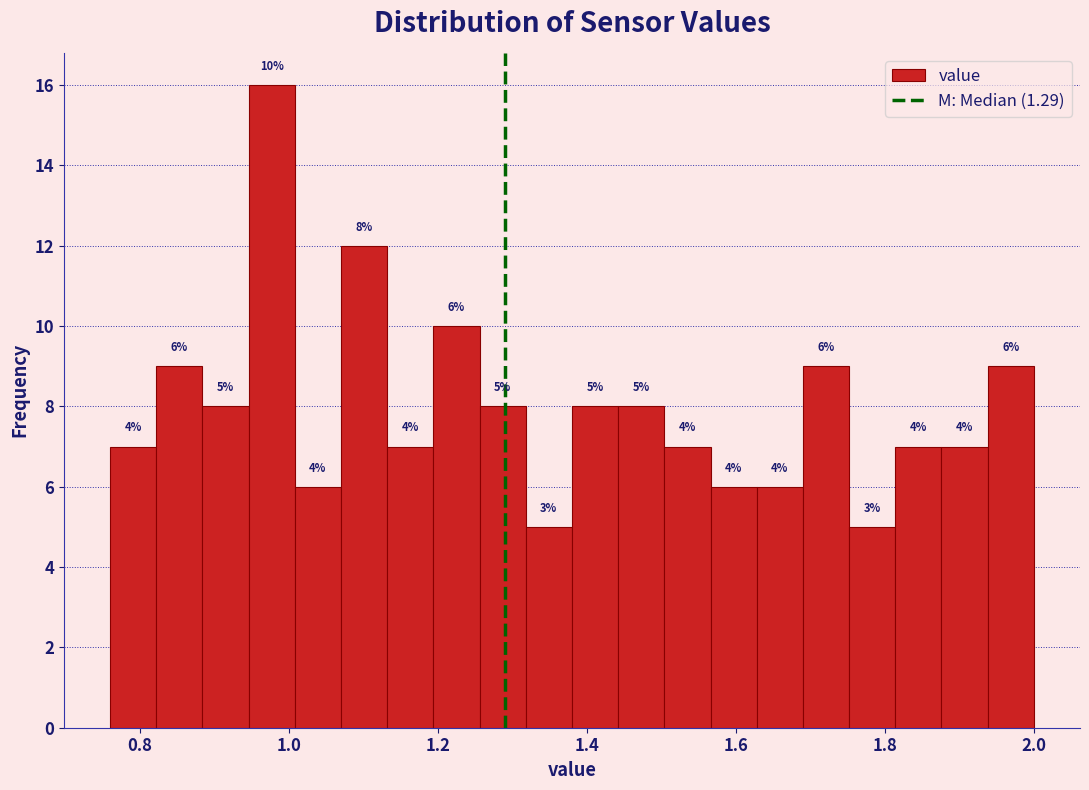

Around what value on the x-axis is the tallest bar? Give the approximate position of its centre, as read against the axis.

0.98